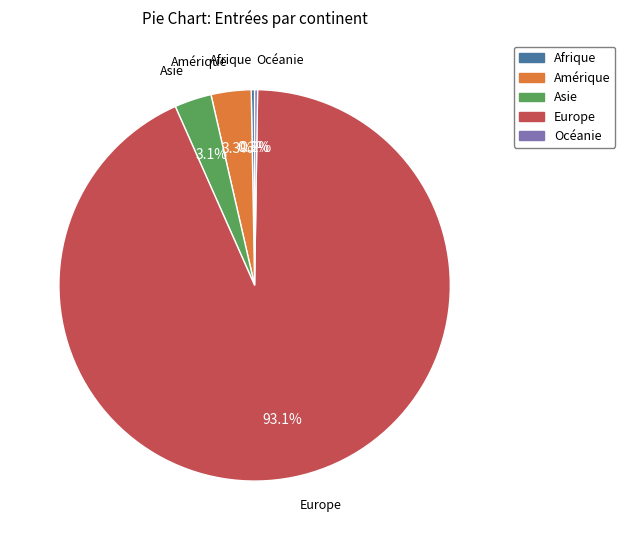

What is the ratio of the value at Europe to the value at Afrique?

334.5